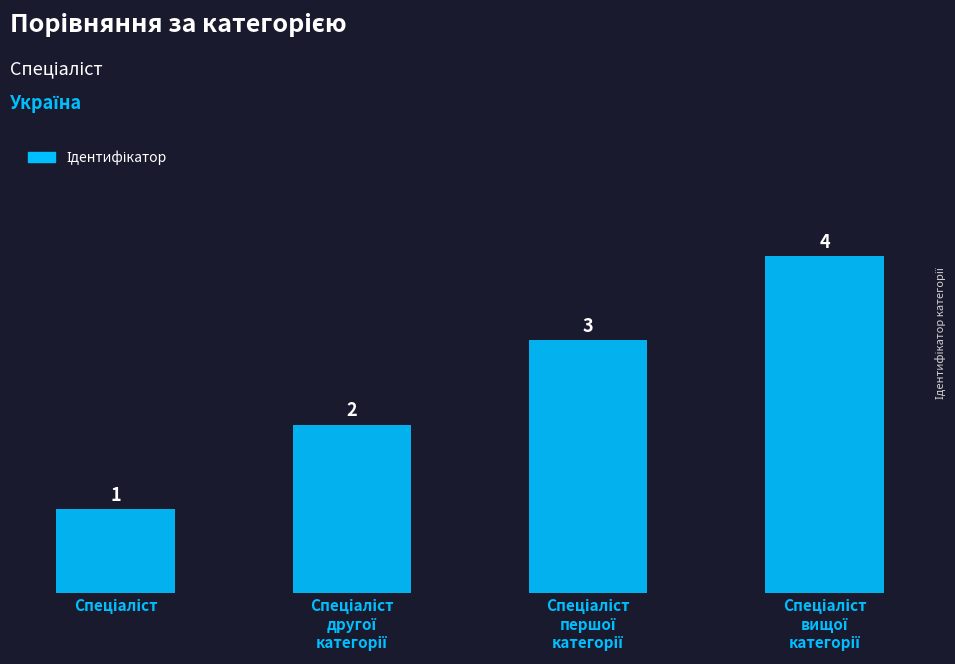

Count the values in the range 2 to 4.

3